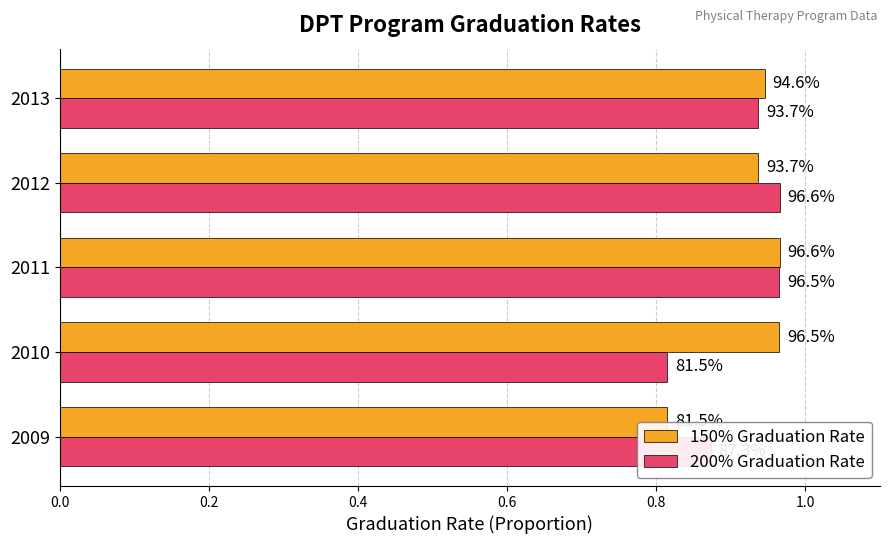

Reading left to right, list all the values displayed in this chart.

150% Graduation Rate: 0.8	1.0	1.0	0.9	0.9
200% Graduation Rate: 0.9	0.8	1.0	1.0	0.9